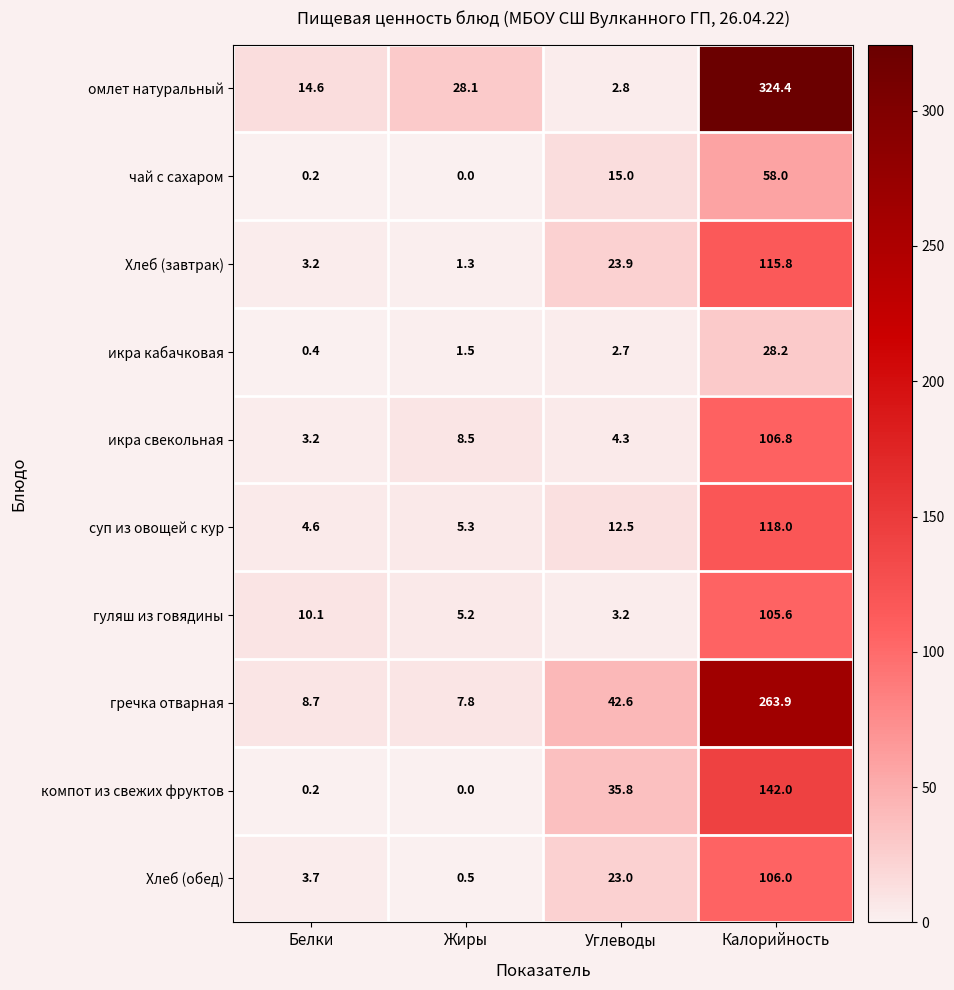

What is the total value across all series at Жиры?

58.2